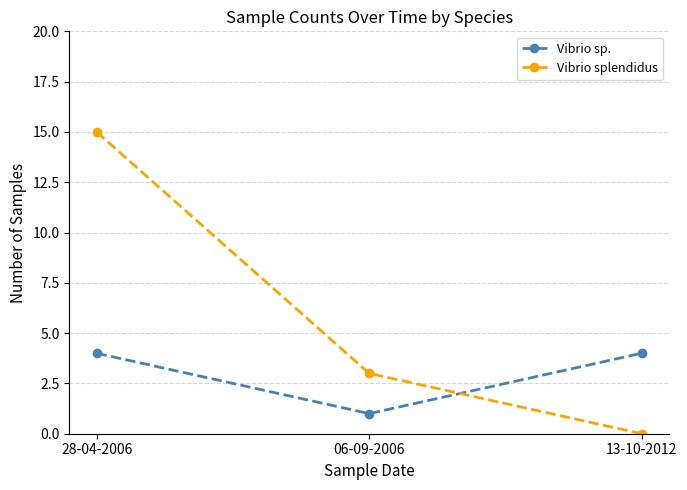

What is the sum of the Vibrio sp. values at 28-04-2006 and 06-09-2006?

5